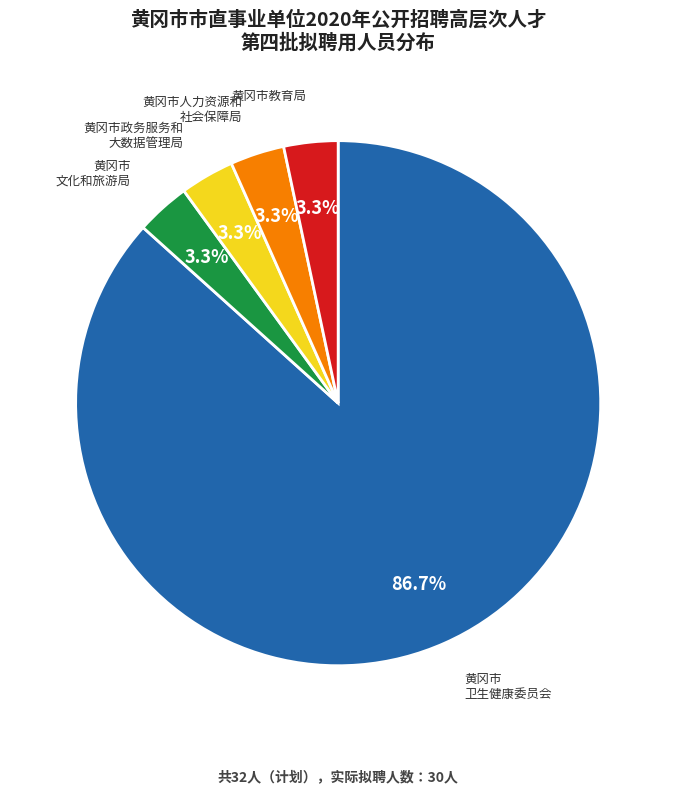

Is there any slice that represents more than half of the pie?

Yes